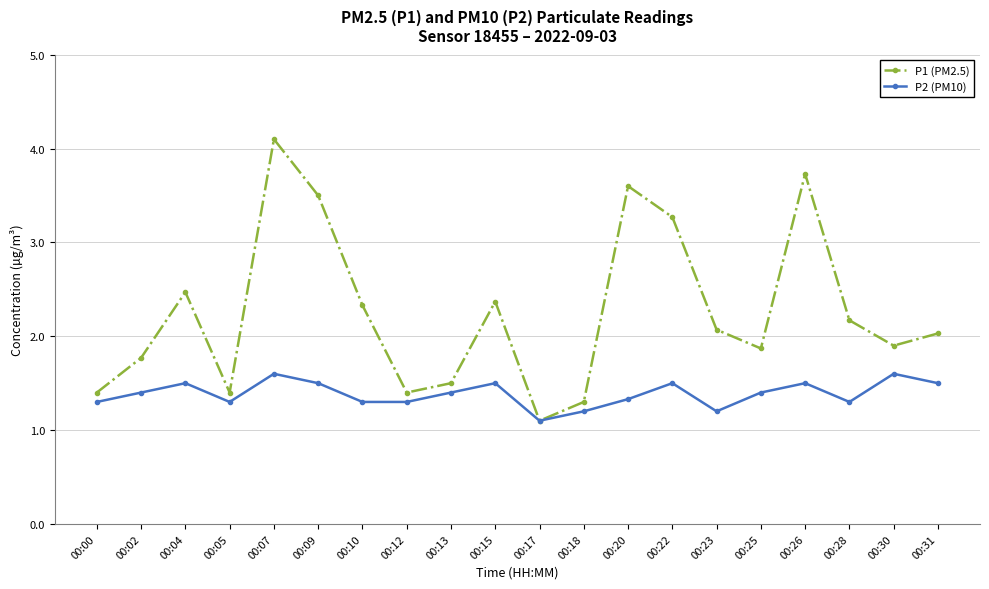

List the series in order of their peak value, highest first.

P1 (PM2.5), P2 (PM10)